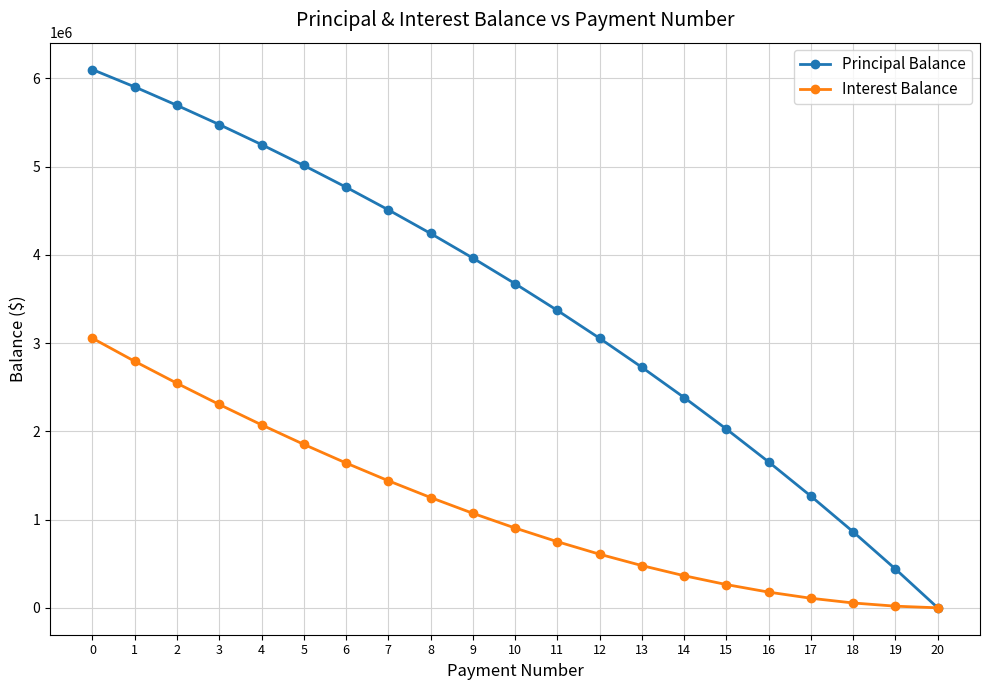

Does the chart have visible grid lines?

Yes